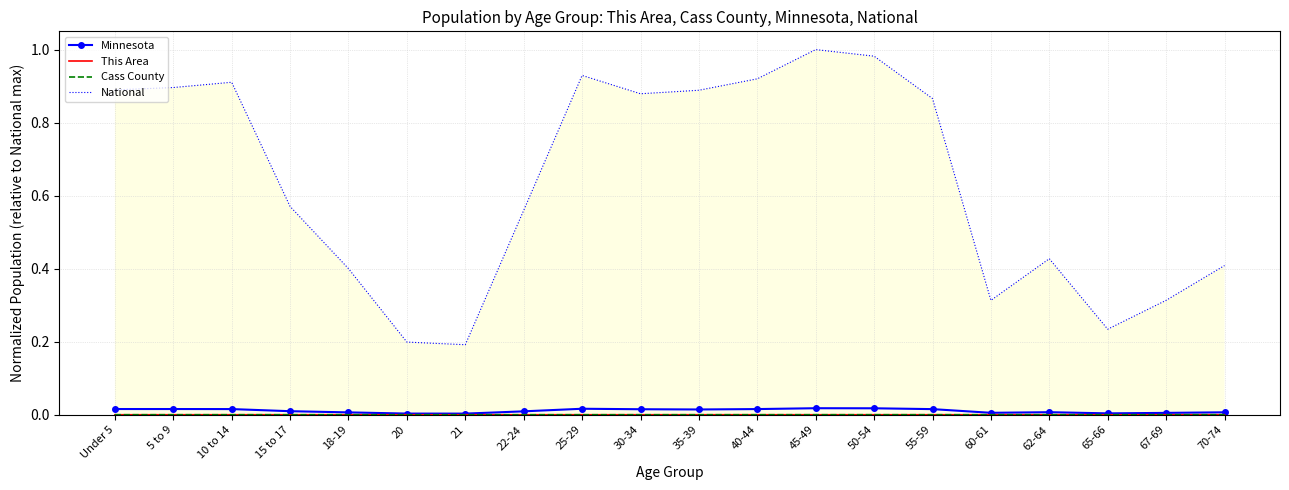

Between 10 to 14 and 70-74, which series saw the biggest shift?

National